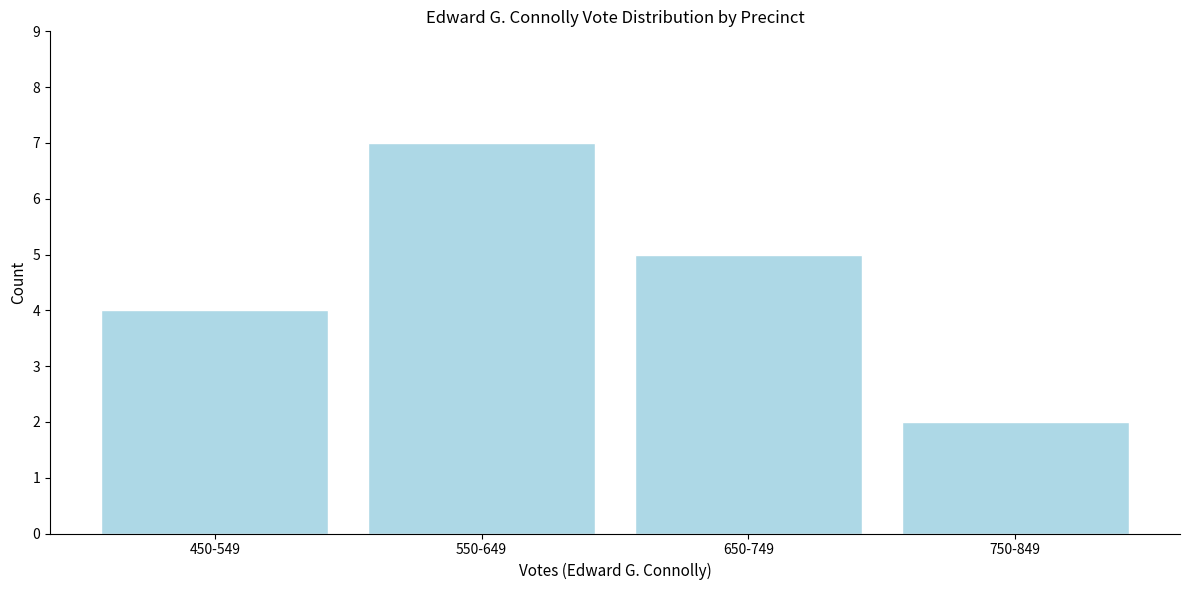

Reading left to right, transcribe all the data shown in this chart.

4	7	5	2